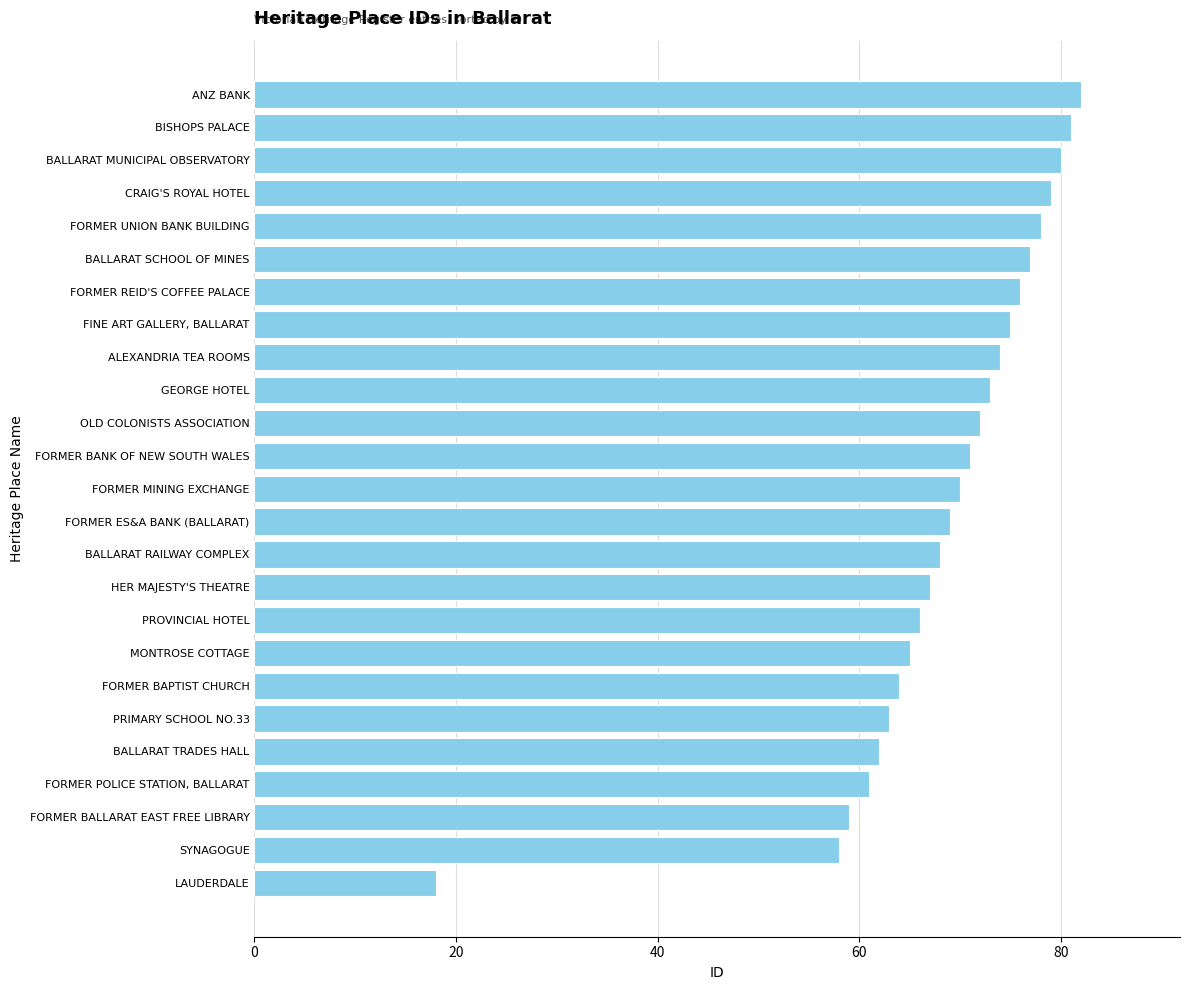

How many data points are less than 70?

12